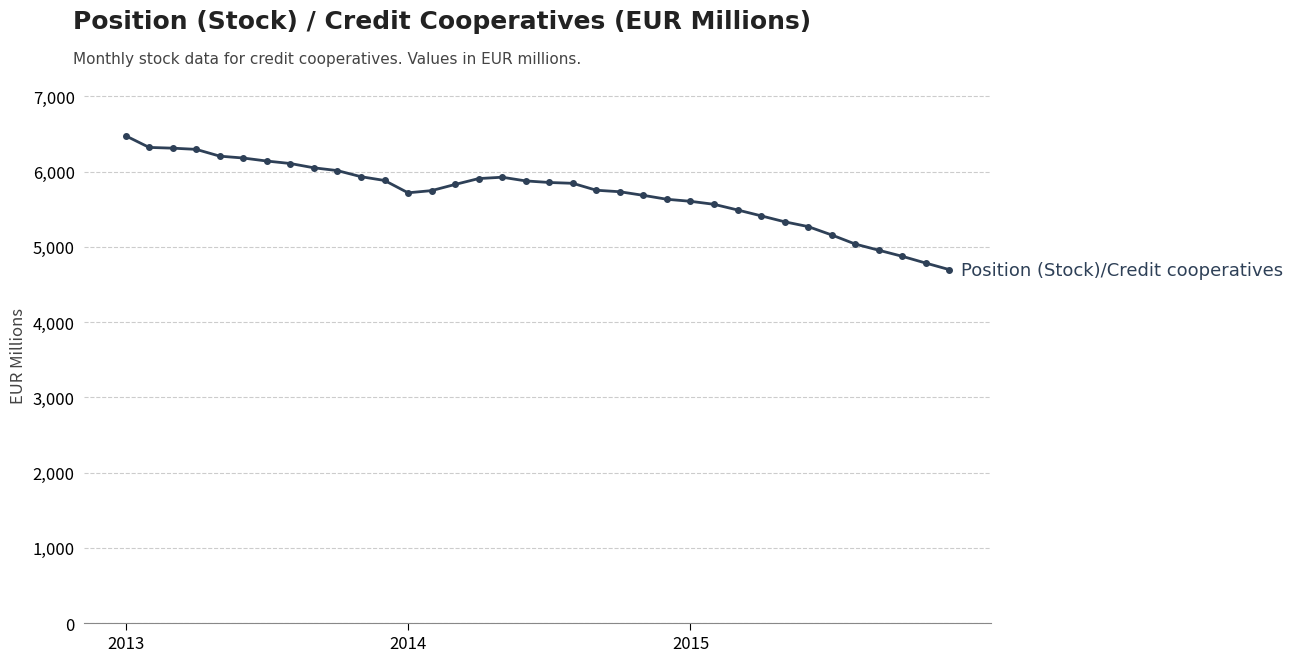

What is the greatest value displayed?

6476